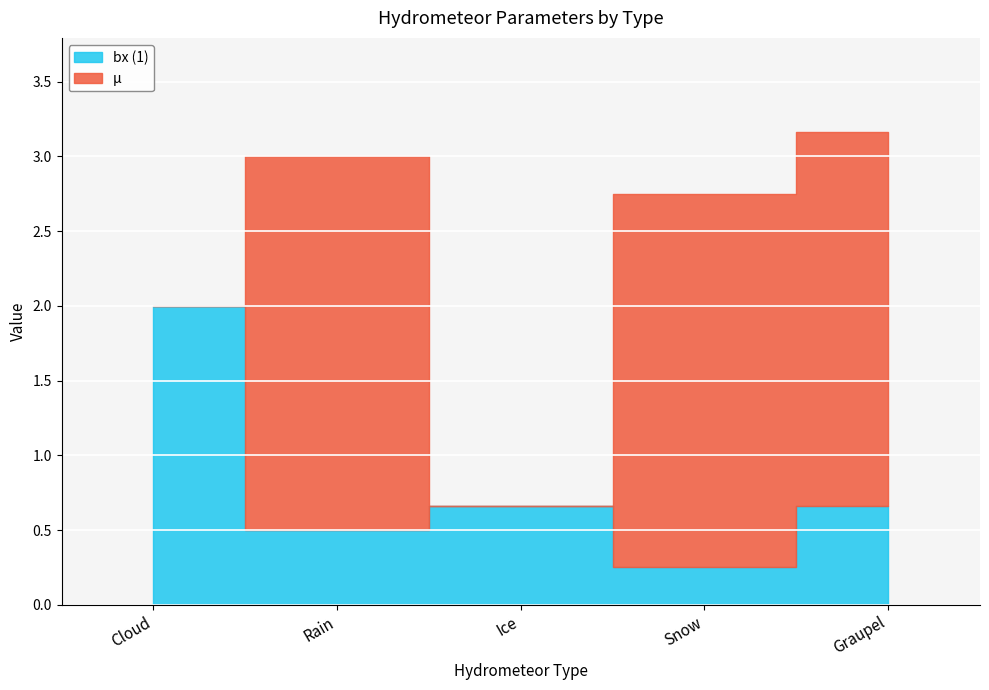

The μ series shows 0.0 at Ice. True or false?

True